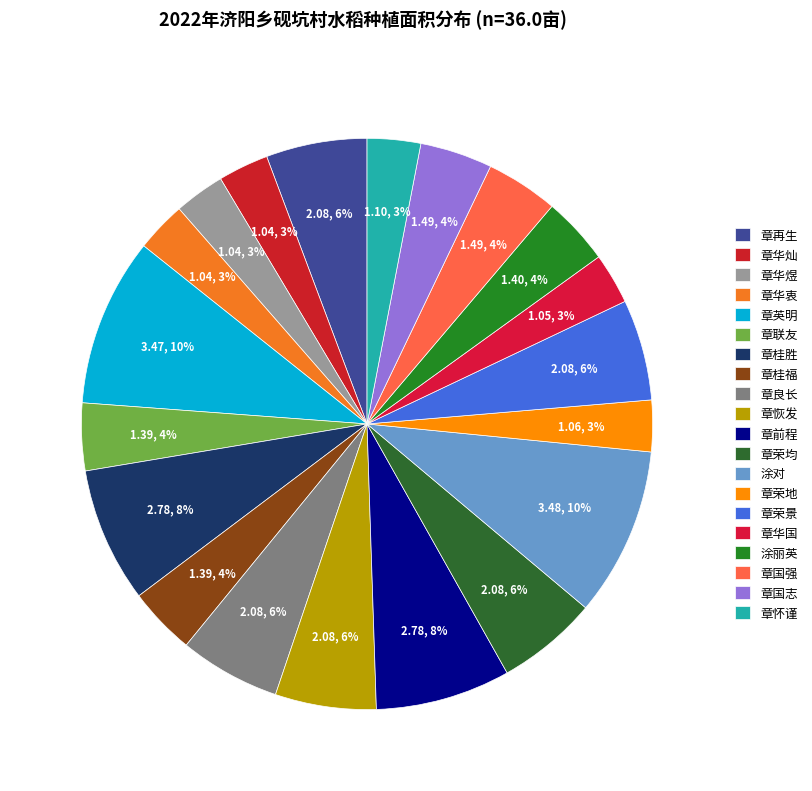

Combined, do 涂对 and 章前程 account for over 50%?

No